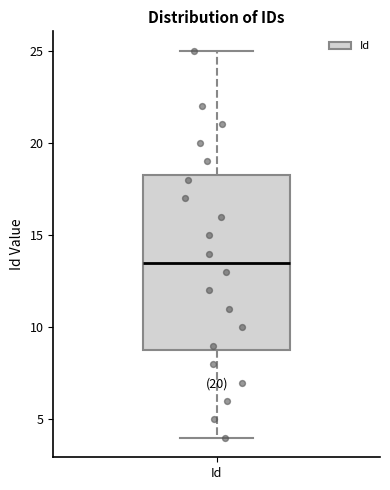

Where does the upper whisker of the box for Id end on the y-axis? The values are not printed on the chart, so give them approximately, as read against the axis.

25.0